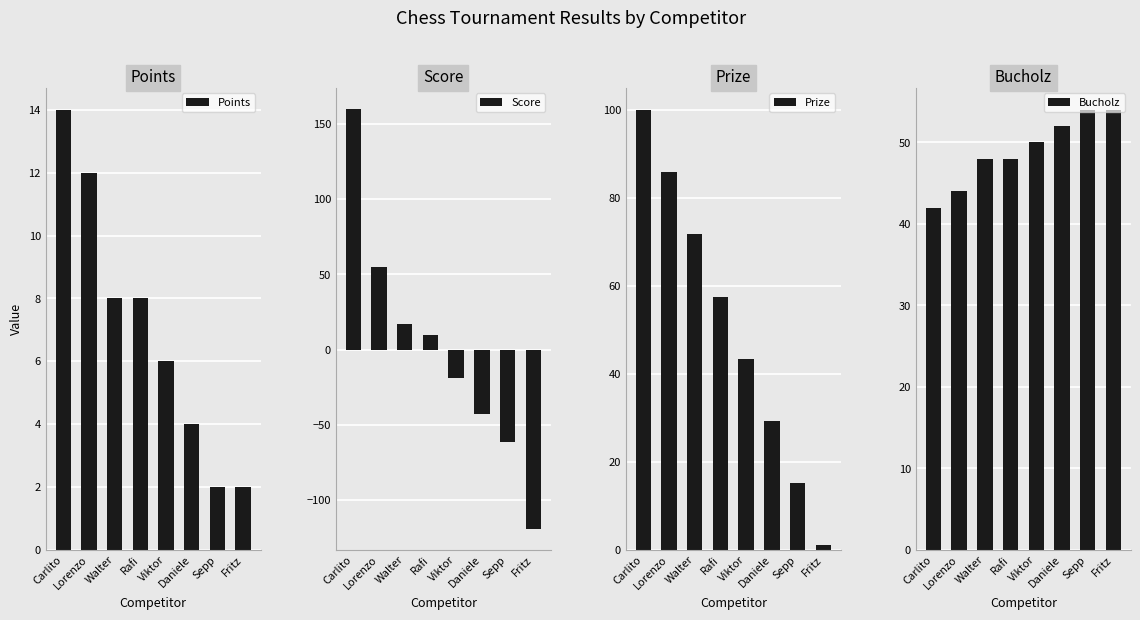

At which label is Points closest to 8?

Walter